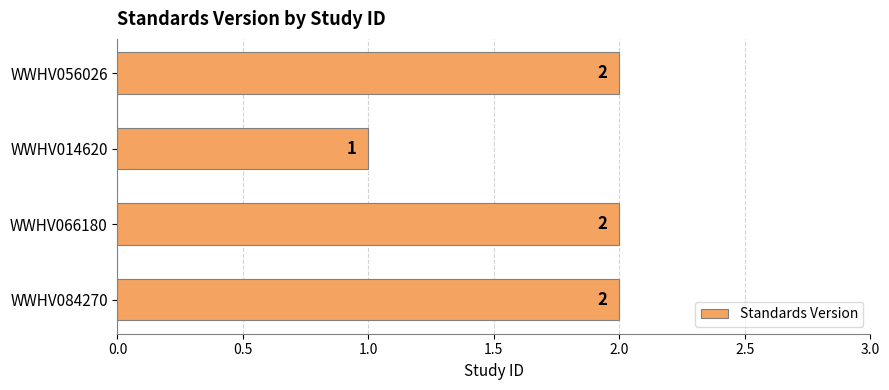

The value at WWHV014620 is 2. True or false?

False